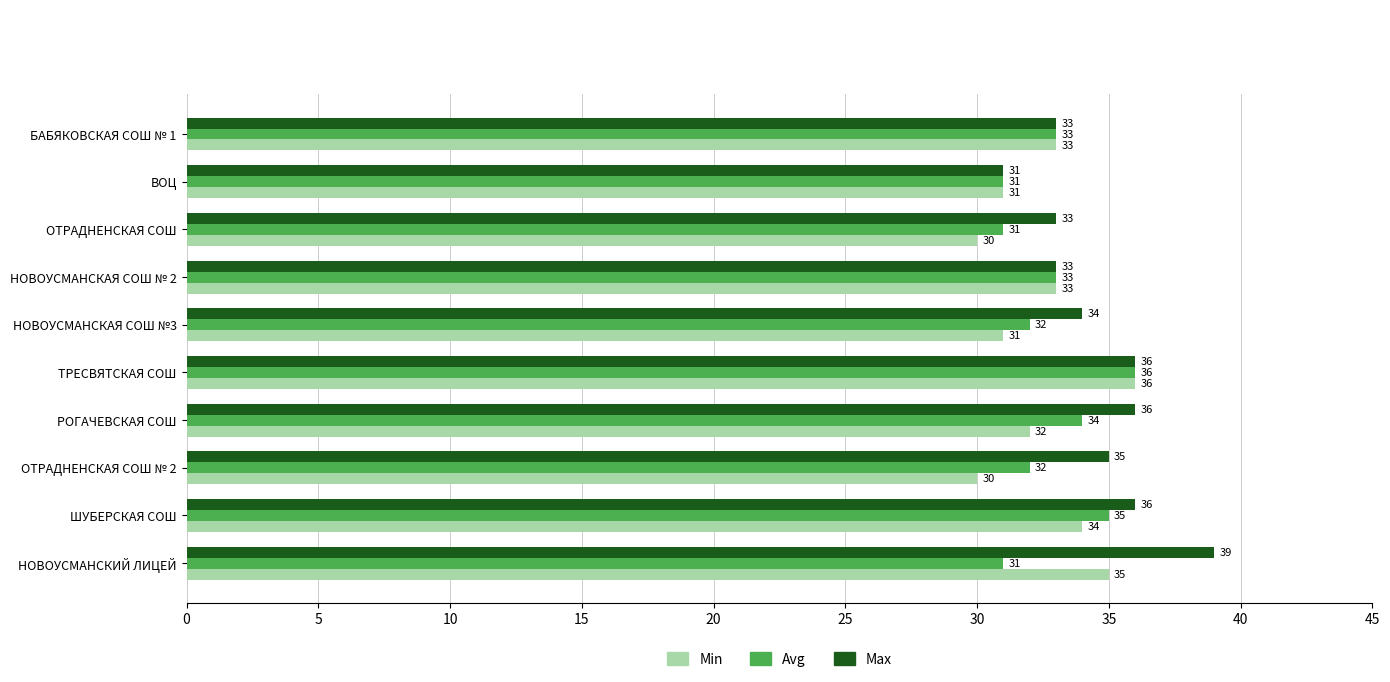

What is the minimum value shown in the chart?

30